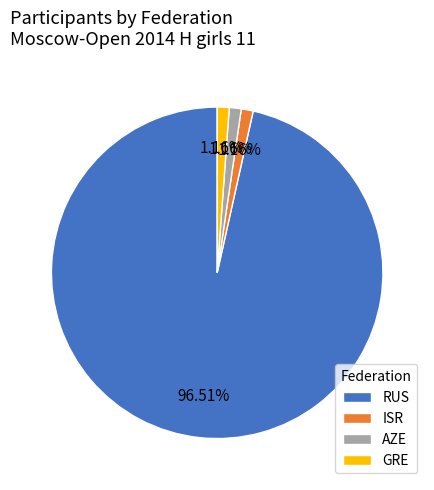

Which slice is the largest?

RUS